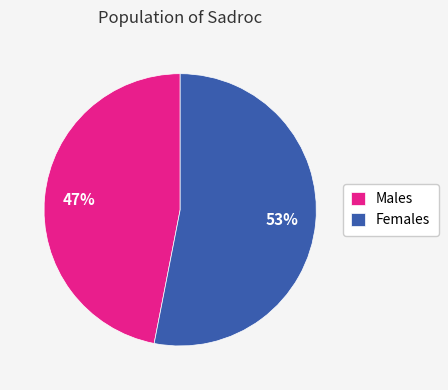

How many segments does this pie chart have?

2